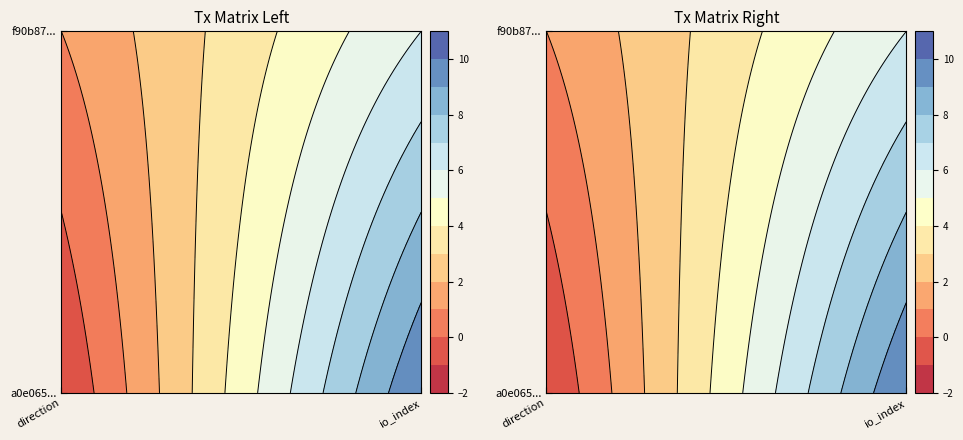

Is it true that f90b87a8cbf2167a35a8c5e7e5f394dadda3660 equals 1 at 0?

True